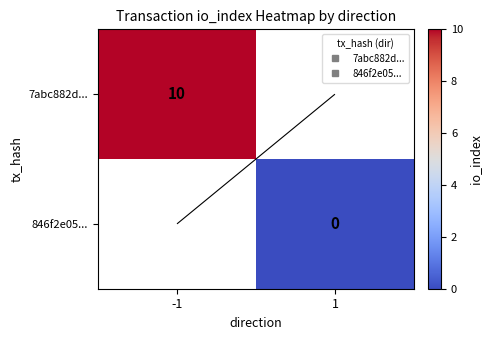

List the series in order of their overall mean, highest first.

7abc882d..., 846f2e05...